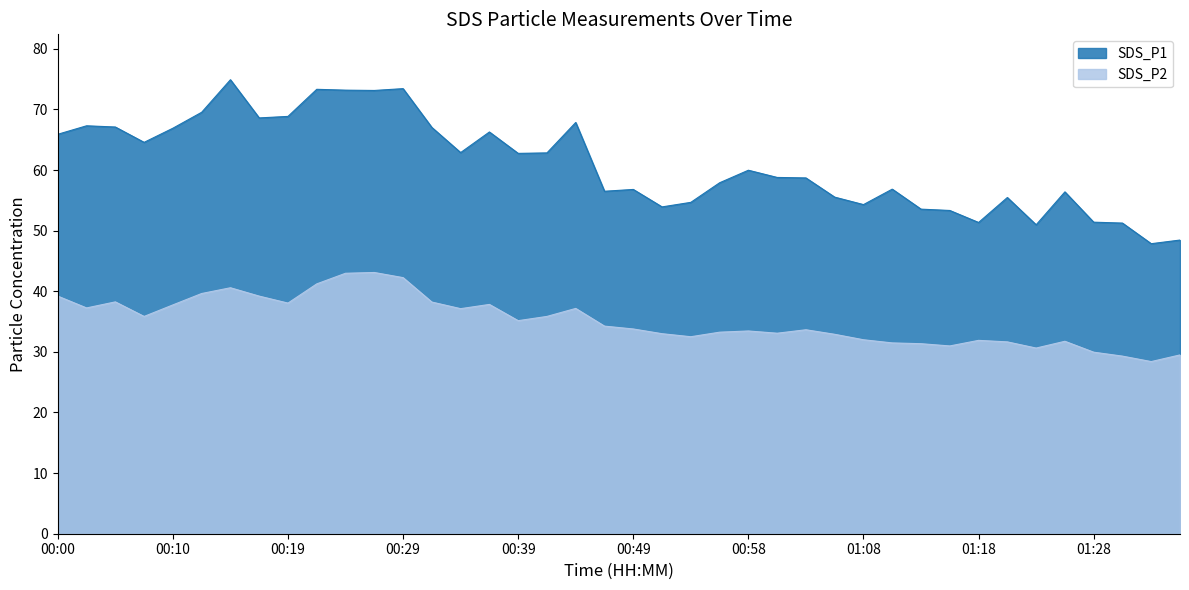

Does the chart display data point markers on the line(s)?

No